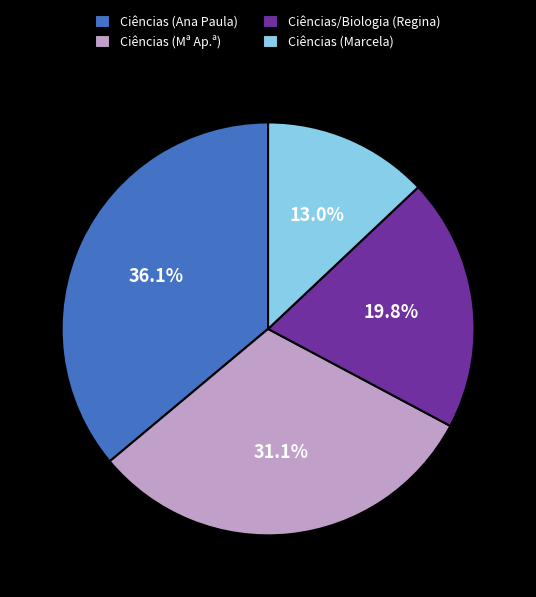

The Ciências/Biologia (Regina) slice represents 30% of the pie. True or false?

False